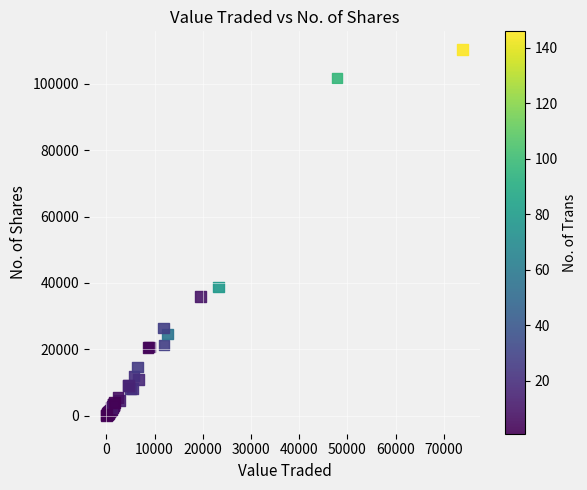

What Y value in the scatter plot is closest to 55185?

38738